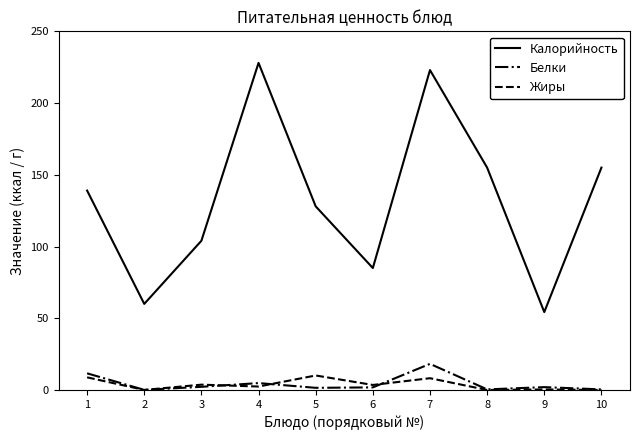

At how many categories does at least one series exceed 40?

10